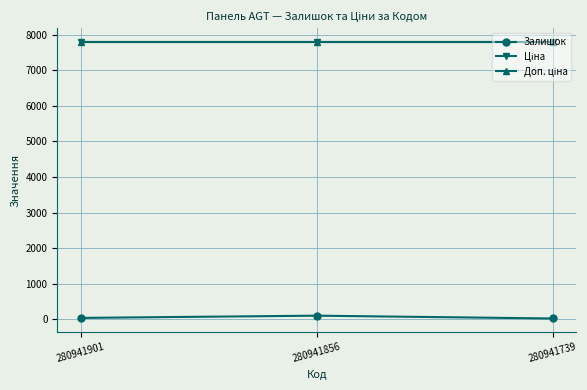

Is the value of Ціна at 280941901 greater than the value of Доп. ціна at 280941901?

No